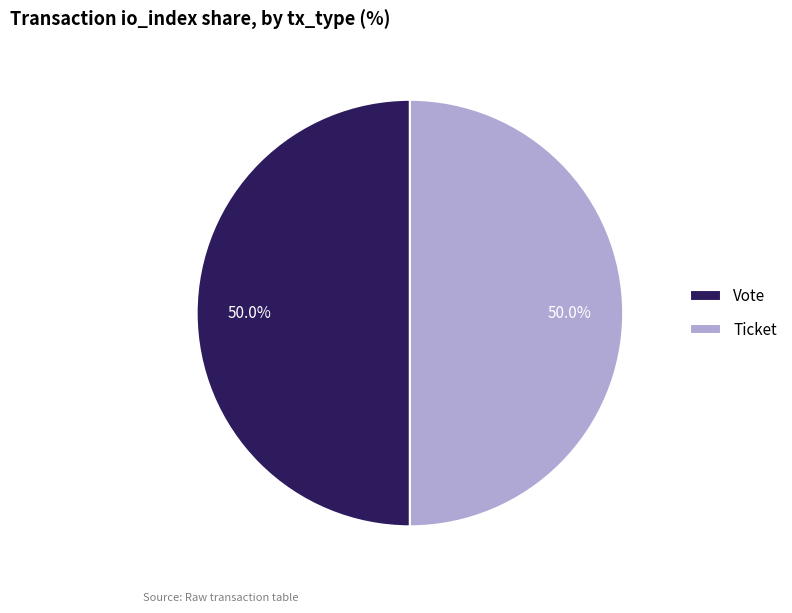

Combined, do Vote and Ticket account for over 50%?

Yes